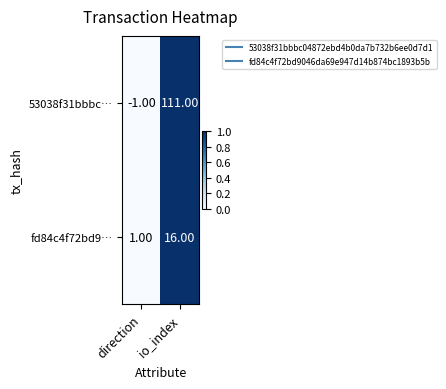

Which series changed the most between direction and io_index?

53038f31bbbc…